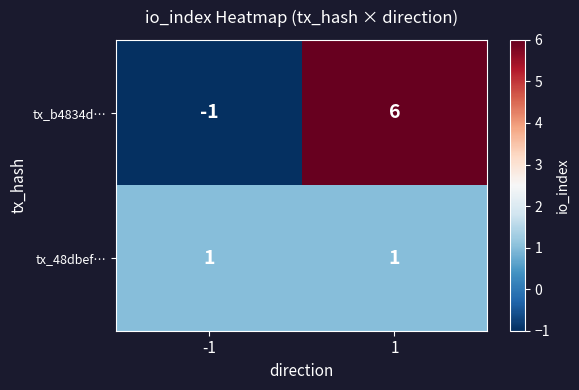

Reading left to right, what are all the values shown in this chart?

tx_b4834d…: -1=-1	1=6
tx_48dbef…: -1=1	1=1